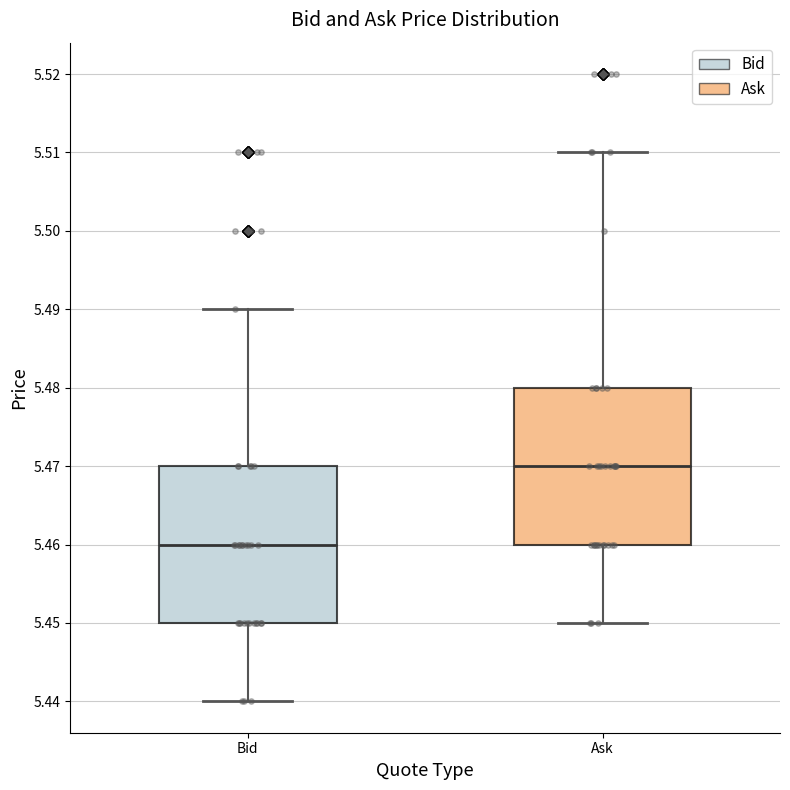

Which box has the lowest median line?

Bid